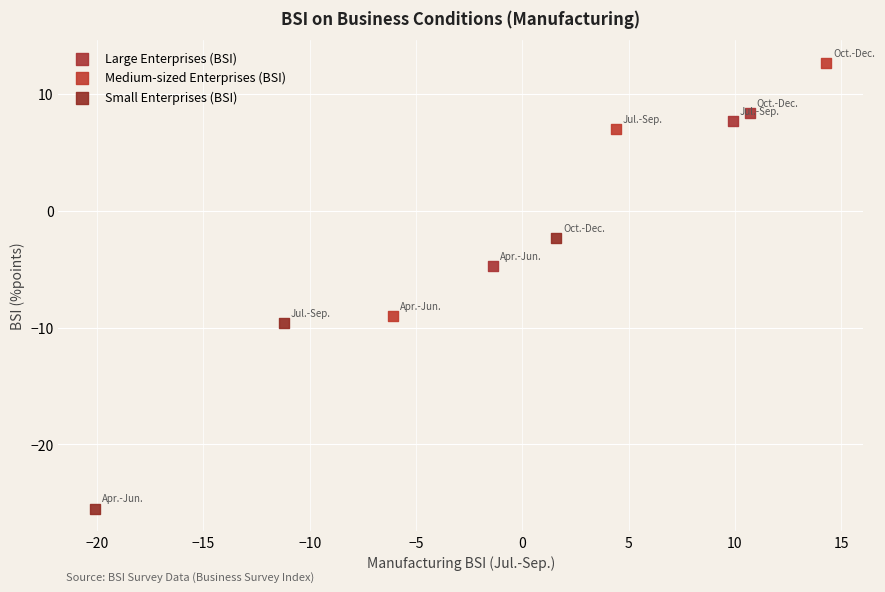

Which series contains the lowest Y value?

Small Enterprises (BSI)